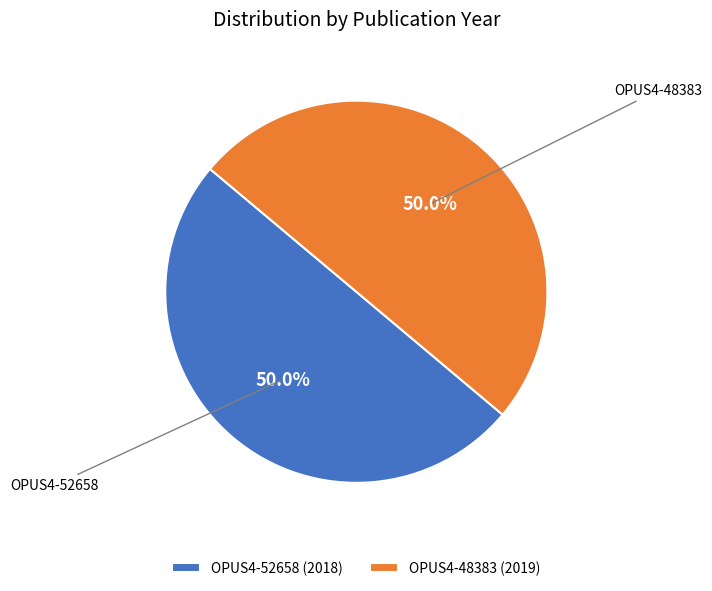

What percentage do OPUS4-52658 (2018) and OPUS4-48383 (2019) together represent?

100.0%